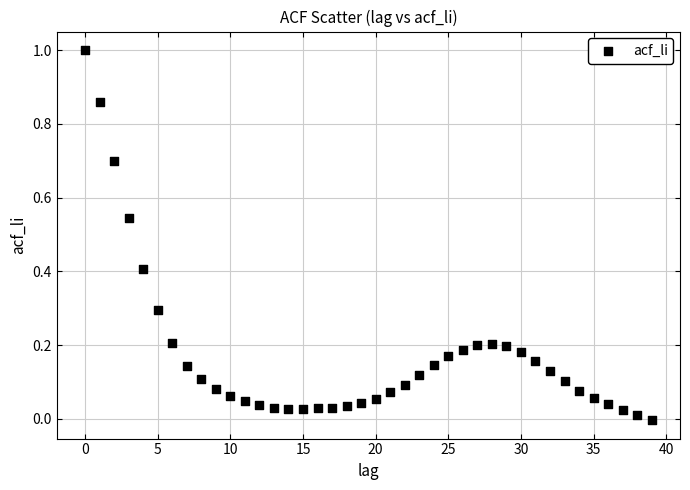

What is the range of Y values (max minus min)?

1.0